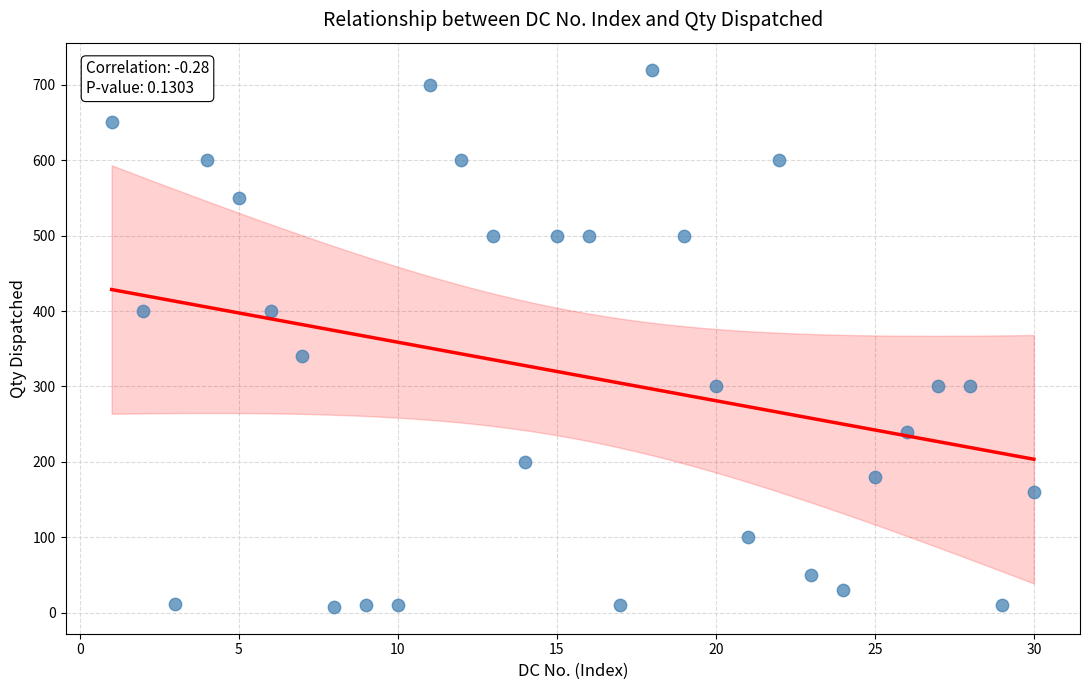

What Y value in the scatter plot is closest to 364?

340